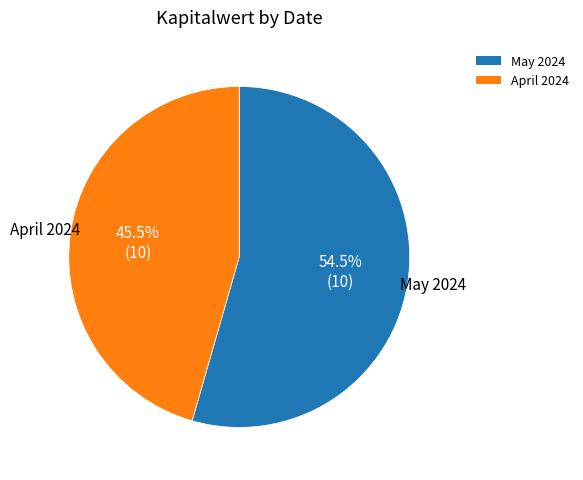

Is there any slice that represents more than half of the pie?

Yes